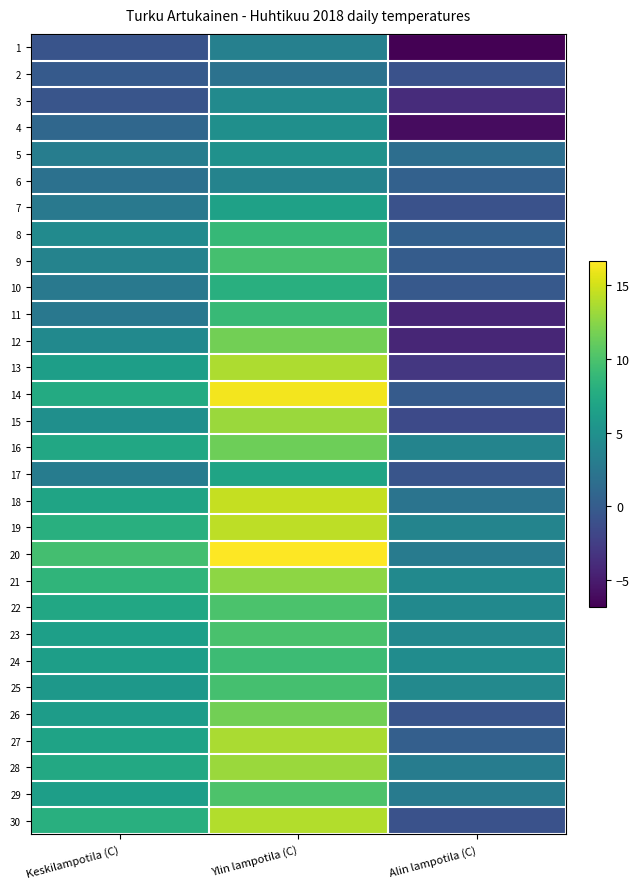

Reading left to right, transcribe all the data shown in this chart.

1: Keskilampotila (C)=-0.7	Ylin lampotila (C)=3.4	Alin lampotila (C)=-6.8
2: Keskilampotila (C)=-0.2	Ylin lampotila (C)=2.0	Alin lampotila (C)=-0.9
3: Keskilampotila (C)=-0.6	Ylin lampotila (C)=4.4	Alin lampotila (C)=-3.8
4: Keskilampotila (C)=1.0	Ylin lampotila (C)=4.9	Alin lampotila (C)=-6.0
5: Keskilampotila (C)=3.1	Ylin lampotila (C)=5.0	Alin lampotila (C)=1.7
6: Keskilampotila (C)=1.9	Ylin lampotila (C)=3.7	Alin lampotila (C)=0.5
7: Keskilampotila (C)=2.7	Ylin lampotila (C)=6.6	Alin lampotila (C)=-0.9
8: Keskilampotila (C)=4.4	Ylin lampotila (C)=8.9	Alin lampotila (C)=0.4
9: Keskilampotila (C)=3.7	Ylin lampotila (C)=9.7	Alin lampotila (C)=0.0
10: Keskilampotila (C)=2.7	Ylin lampotila (C)=8.0	Alin lampotila (C)=-0.3
11: Keskilampotila (C)=2.6	Ylin lampotila (C)=9.0	Alin lampotila (C)=-4.3
12: Keskilampotila (C)=4.3	Ylin lampotila (C)=11.6	Alin lampotila (C)=-4.3
13: Keskilampotila (C)=6.3	Ylin lampotila (C)=13.7	Alin lampotila (C)=-3.0
14: Keskilampotila (C)=7.5	Ylin lampotila (C)=16.2	Alin lampotila (C)=-0.1
15: Keskilampotila (C)=4.9	Ylin lampotila (C)=13.1	Alin lampotila (C)=-1.5
16: Keskilampotila (C)=7.2	Ylin lampotila (C)=11.4	Alin lampotila (C)=3.8
17: Keskilampotila (C)=3.0	Ylin lampotila (C)=6.9	Alin lampotila (C)=-0.6
18: Keskilampotila (C)=6.9	Ylin lampotila (C)=14.5	Alin lampotila (C)=2.2
19: Keskilampotila (C)=8.0	Ylin lampotila (C)=14.3	Alin lampotila (C)=3.8
20: Keskilampotila (C)=9.6	Ylin lampotila (C)=16.6	Alin lampotila (C)=2.9
21: Keskilampotila (C)=8.5	Ylin lampotila (C)=12.6	Alin lampotila (C)=4.3
22: Keskilampotila (C)=7.2	Ylin lampotila (C)=10.0	Alin lampotila (C)=4.3
23: Keskilampotila (C)=6.4	Ylin lampotila (C)=9.9	Alin lampotila (C)=4.1
24: Keskilampotila (C)=6.3	Ylin lampotila (C)=9.2	Alin lampotila (C)=4.6
25: Keskilampotila (C)=5.7	Ylin lampotila (C)=9.7	Alin lampotila (C)=4.2
26: Keskilampotila (C)=6.1	Ylin lampotila (C)=11.6	Alin lampotila (C)=-0.6
27: Keskilampotila (C)=6.8	Ylin lampotila (C)=13.6	Alin lampotila (C)=0.3
28: Keskilampotila (C)=7.3	Ylin lampotila (C)=13.1	Alin lampotila (C)=3.0
29: Keskilampotila (C)=6.3	Ylin lampotila (C)=10.1	Alin lampotila (C)=2.9
30: Keskilampotila (C)=8.0	Ylin lampotila (C)=13.9	Alin lampotila (C)=-0.9